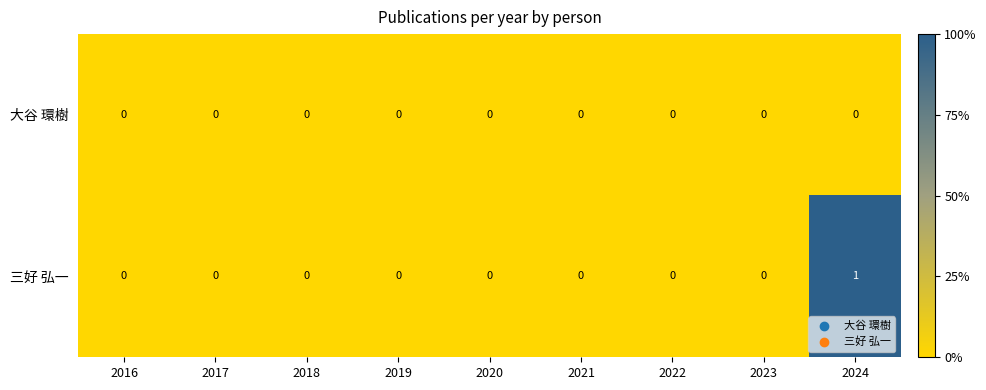

Reading left to right, transcribe all the data shown in this chart.

大谷 環樹: 2016=0	2017=0	2018=0	2019=0	2020=0	2021=0	2022=0	2023=0	2024=0
三好 弘一: 2016=0	2017=0	2018=0	2019=0	2020=0	2021=0	2022=0	2023=0	2024=1